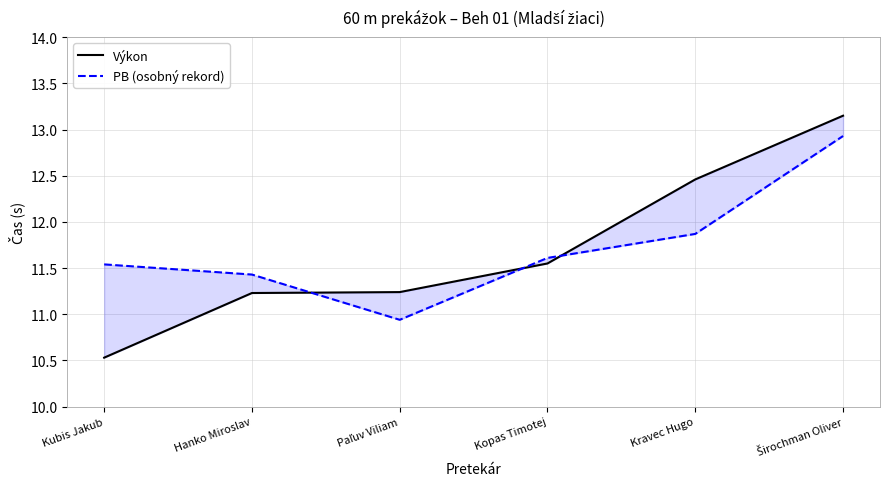

What is the minimum value for Výkon?

10.5